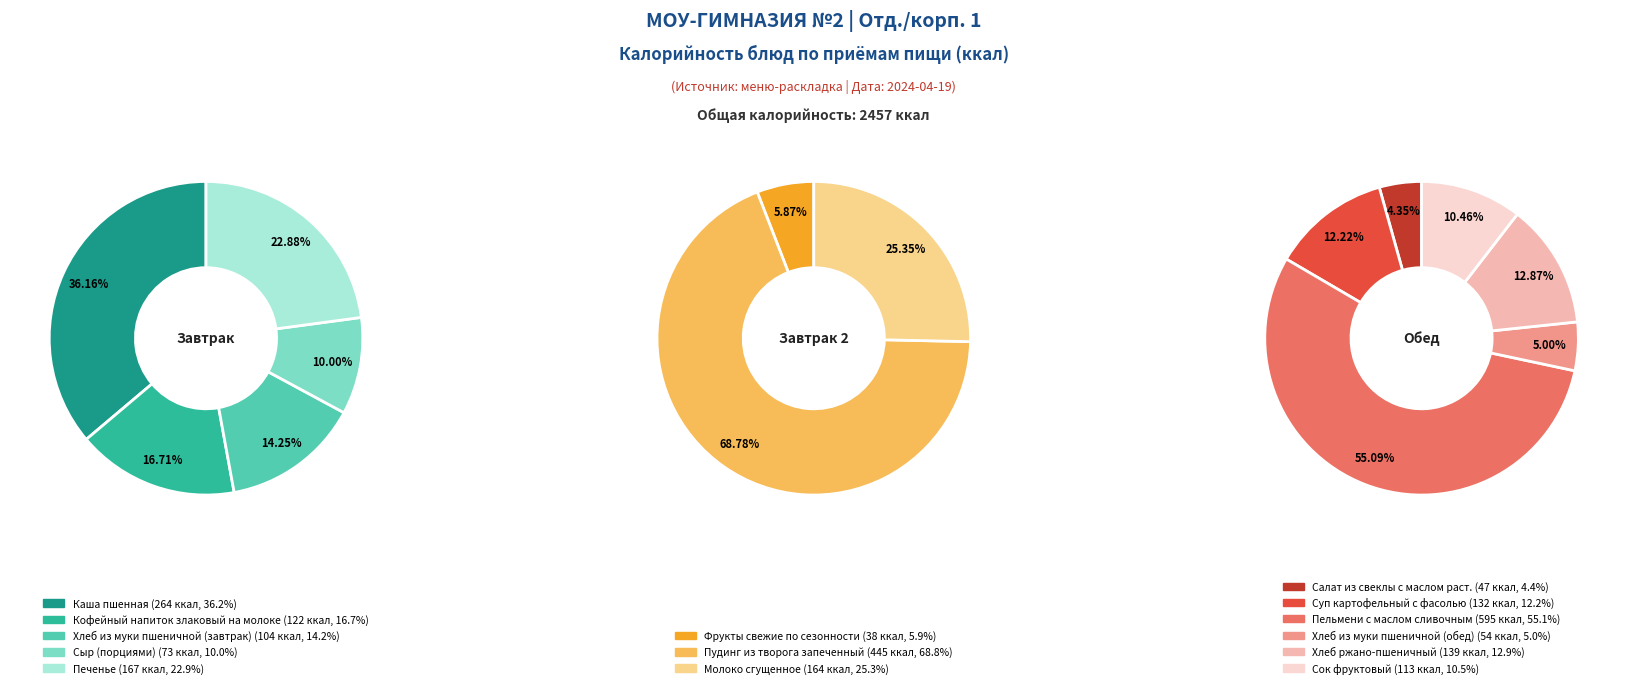

Count the number of slices in the pie.

14